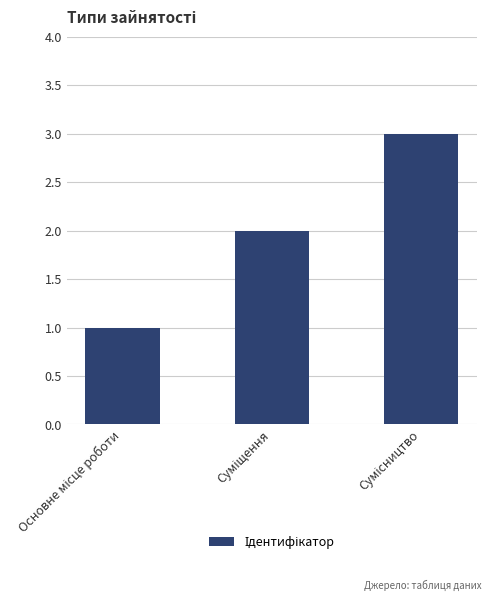

What is the maximum value shown in the chart?

3